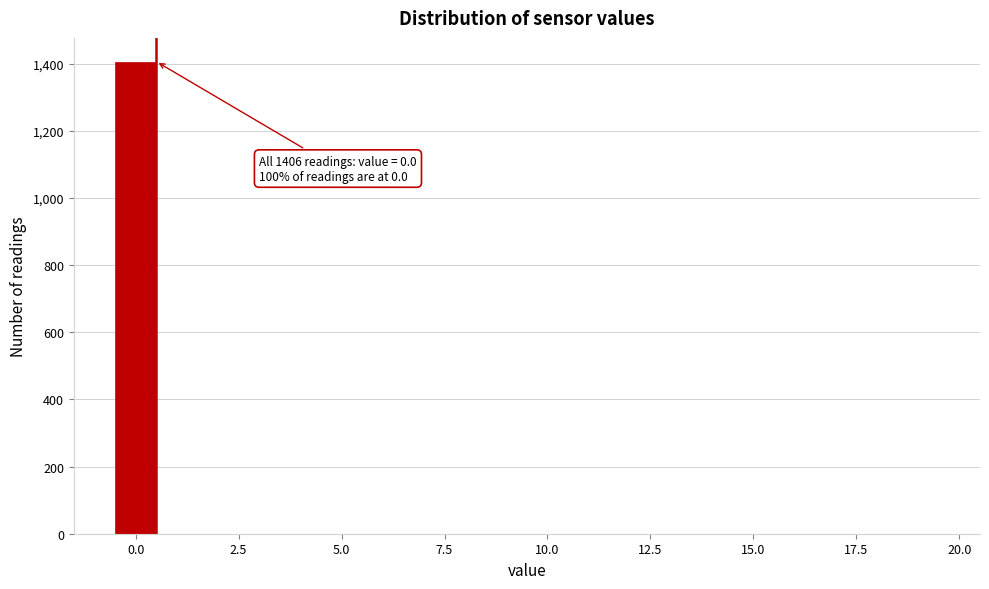

Read against the x-axis, roughly where is the centre of the tallest bar?

0.0